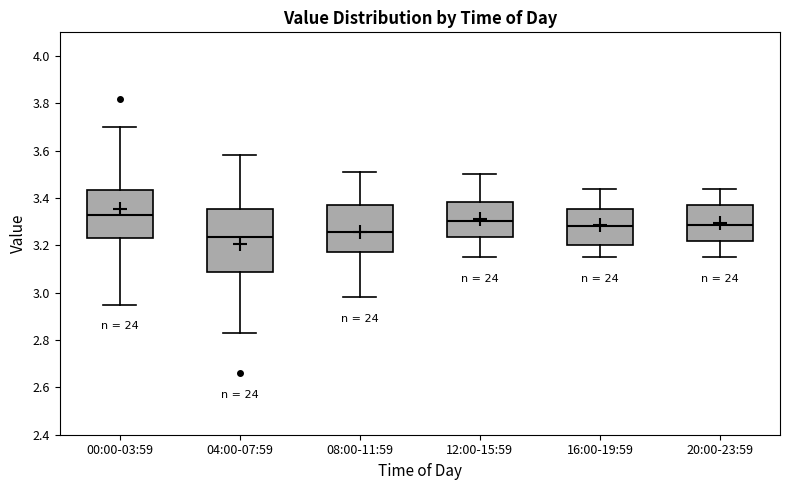

Reading left to right, transcribe this box plot: for each box, give where its median line is, the range the box spans, and where its two whiskers end, as read against the y-axis. The values are not printed on the chart, so give them approximately, as read against the axis.

00:00-03:59: median 3.34, box 3.24 to 3.44, whiskers 2.96 to 3.70
04:00-07:59: median 3.24, box 3.08 to 3.36, whiskers 2.84 to 3.58
08:00-11:59: median 3.26, box 3.18 to 3.38, whiskers 2.98 to 3.52
12:00-15:59: median 3.30, box 3.24 to 3.38, whiskers 3.16 to 3.50
16:00-19:59: median 3.28, box 3.20 to 3.36, whiskers 3.16 to 3.44
20:00-23:59: median 3.28, box 3.22 to 3.38, whiskers 3.16 to 3.44